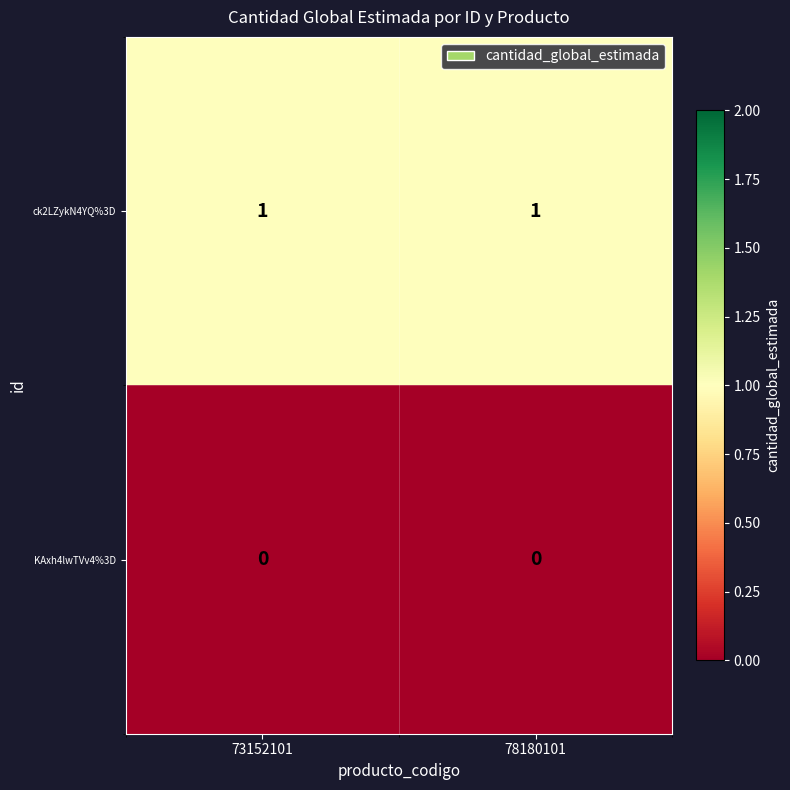

Reading right to left, what are all the values shown in this chart?

ck2LZykN4YQ%3D: 1	1
KAxh4lwTVv4%3D: 0	0